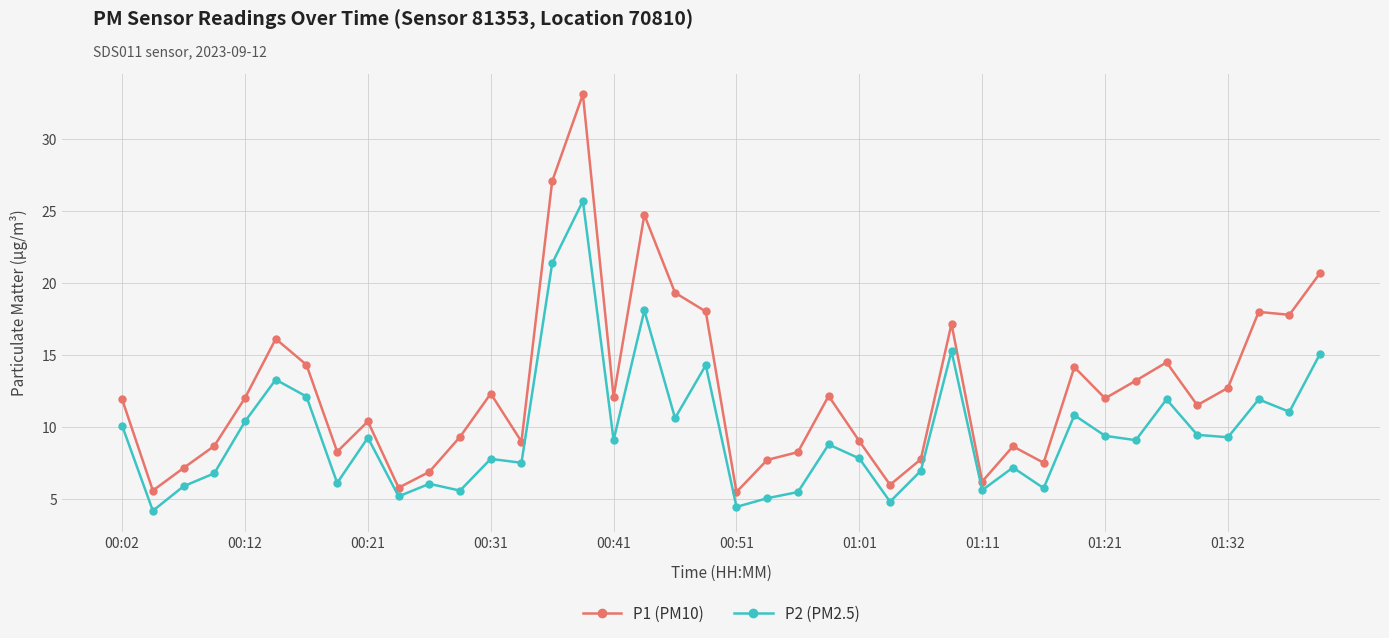

How many distinct data groups are displayed?

2